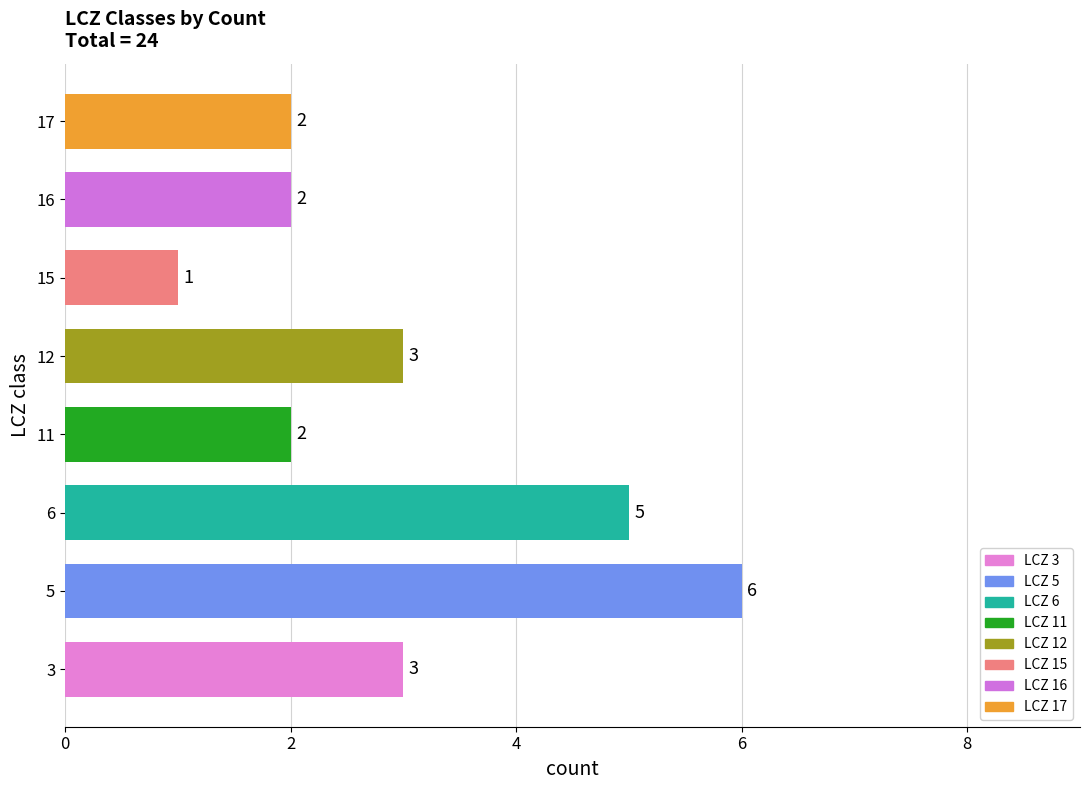

How many values are between 2 and 5?

6